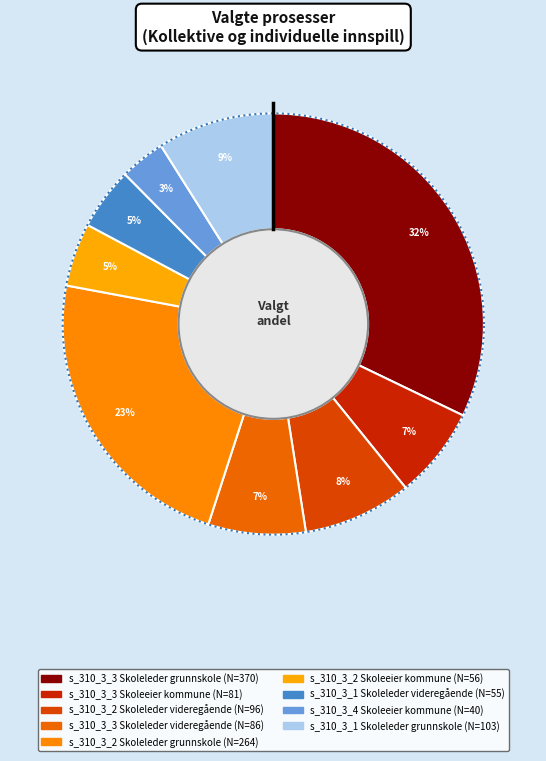

Count the number of slices in the pie.

9